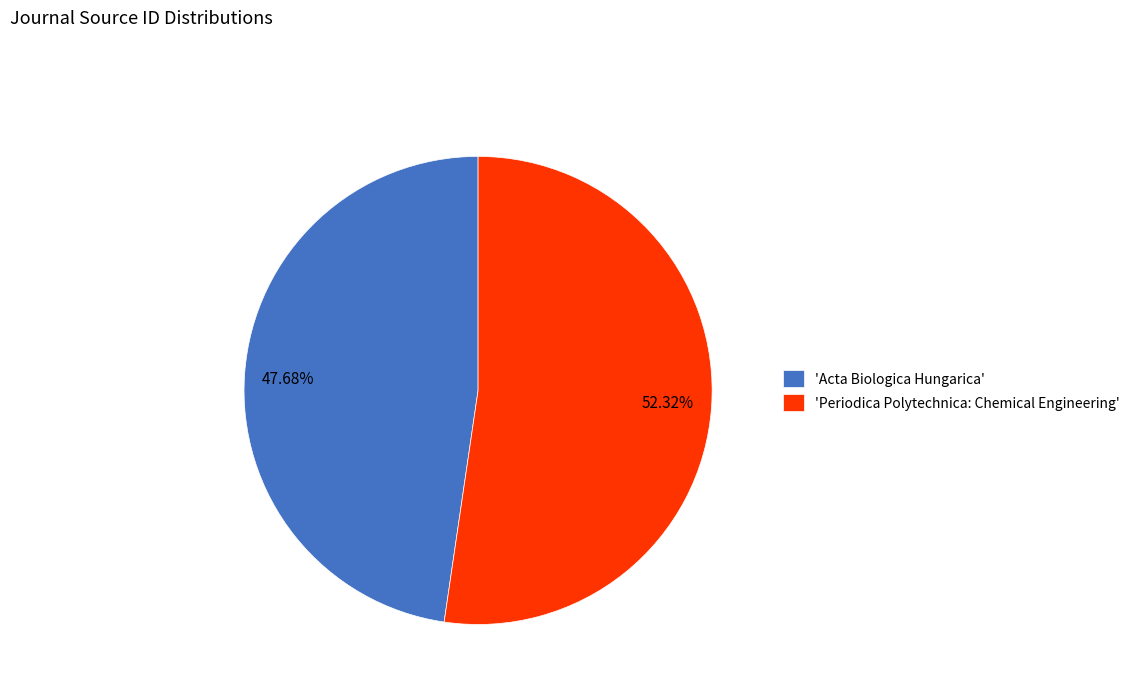

How many segments does this pie chart have?

2